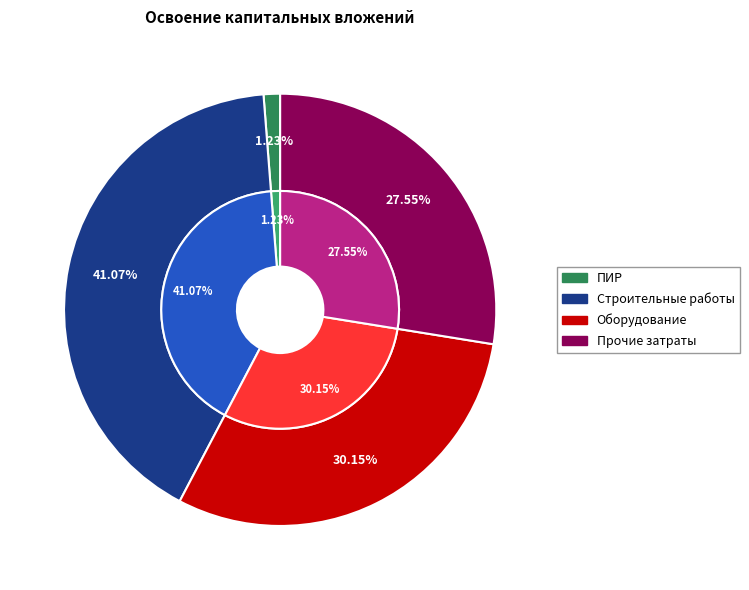

What is the smallest slice in the pie chart?

проектно-изыскательские работы